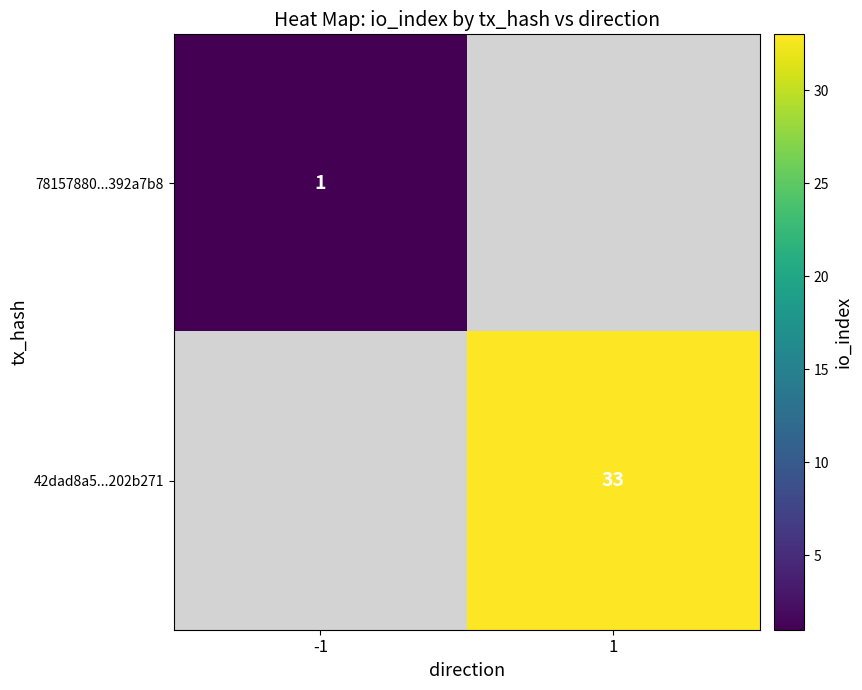

True or false: 78157880...392a7b8 has a value of 1 at -1.

True